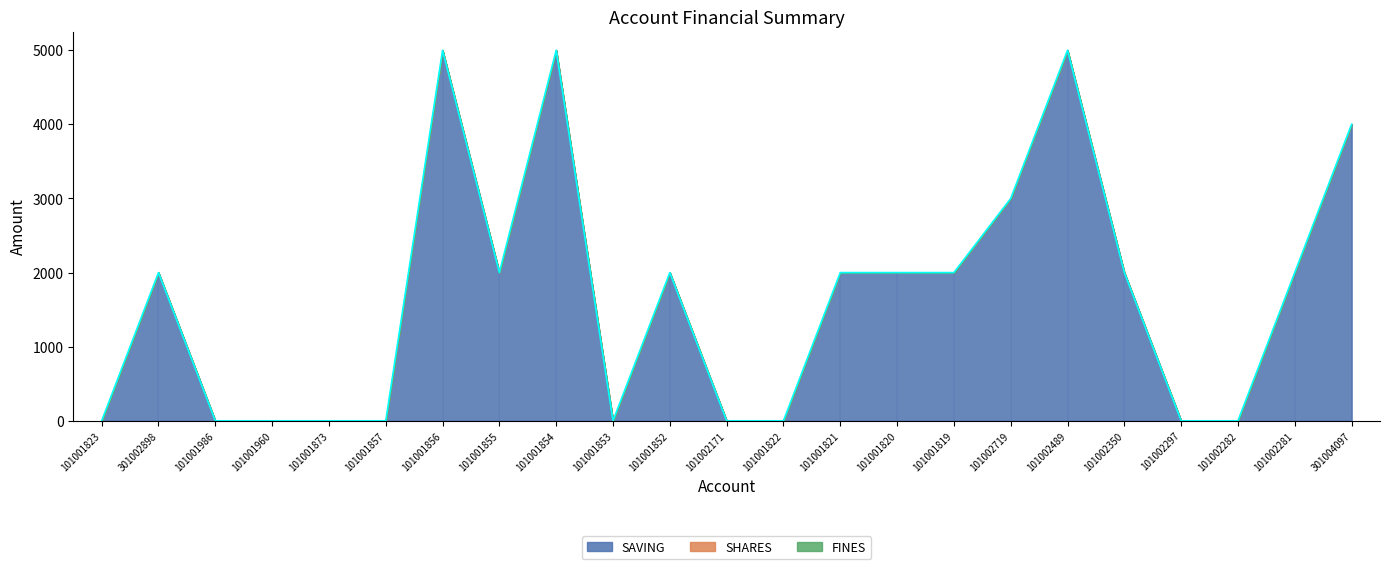

True or false: FINES and SHARES intersect in this chart.

False